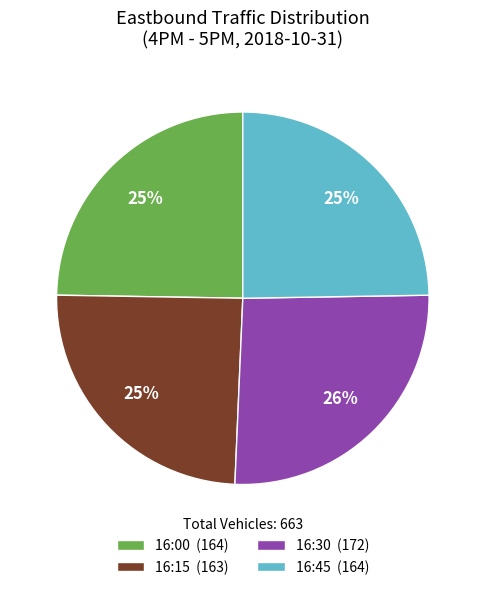

Between 16:15 and 16:30, which is larger?

16:30